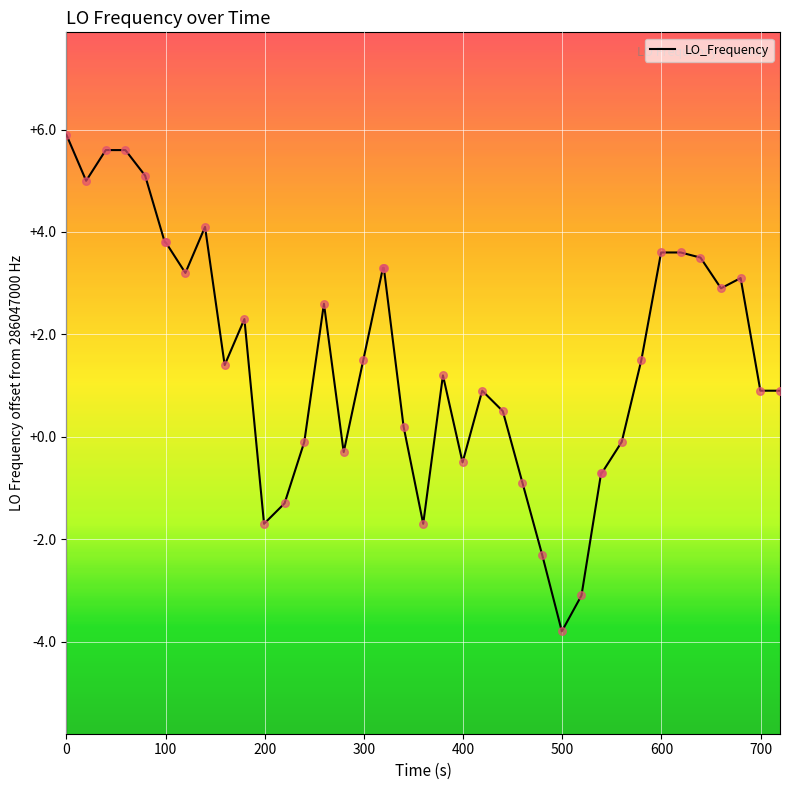

What is the difference between the maximum and minimum values?

9.7